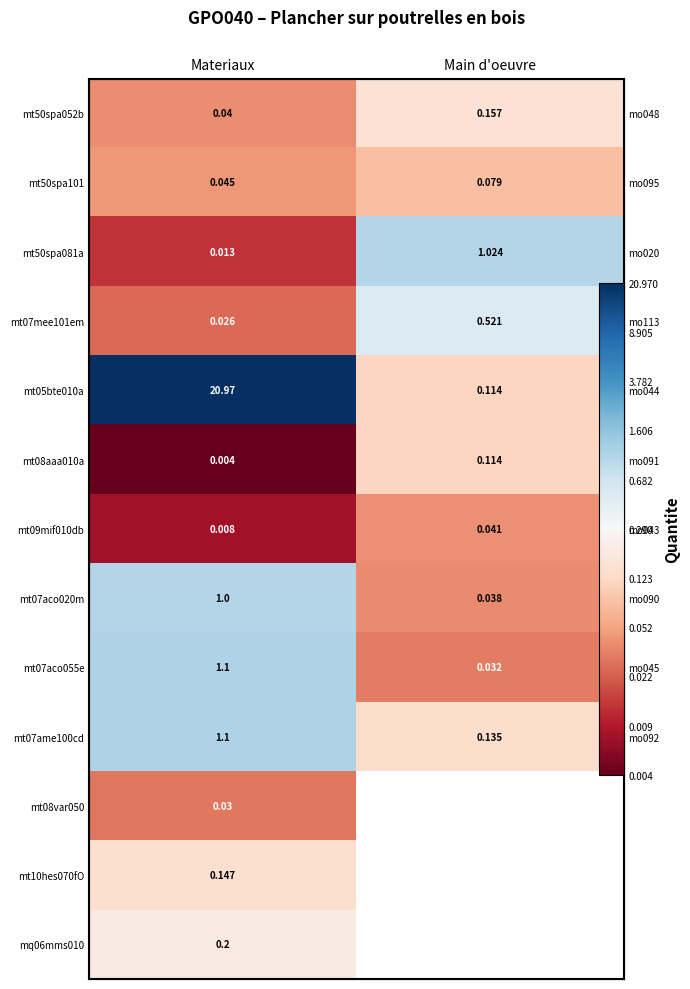

Is the value of mt05bte010a at Materiaux greater than the value of mt07ame100cd at Main d'oeuvre?

Yes